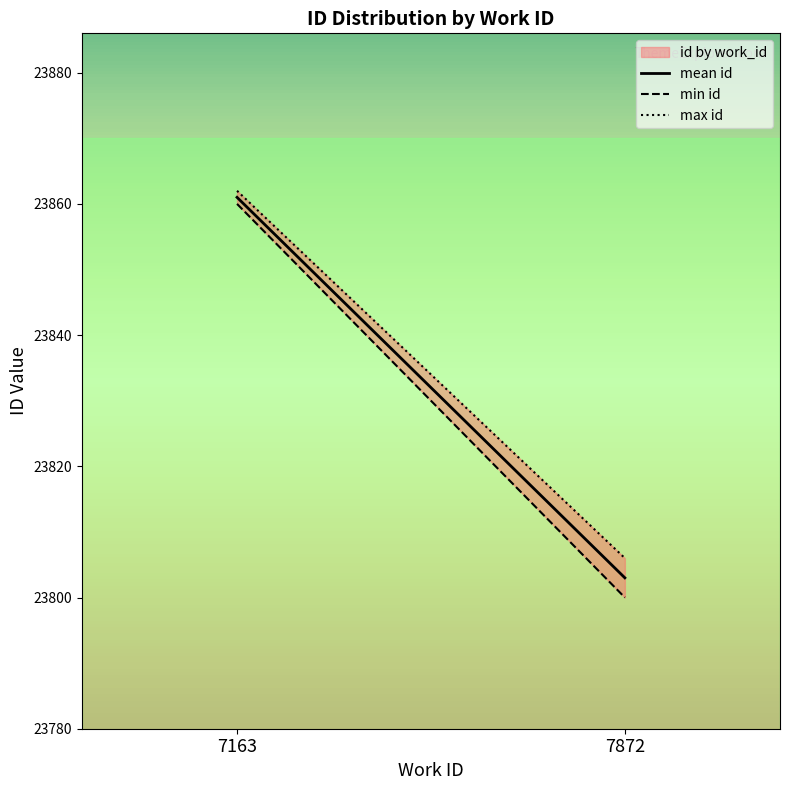

What is the value of the mean id point at the 1st from the left?

23861